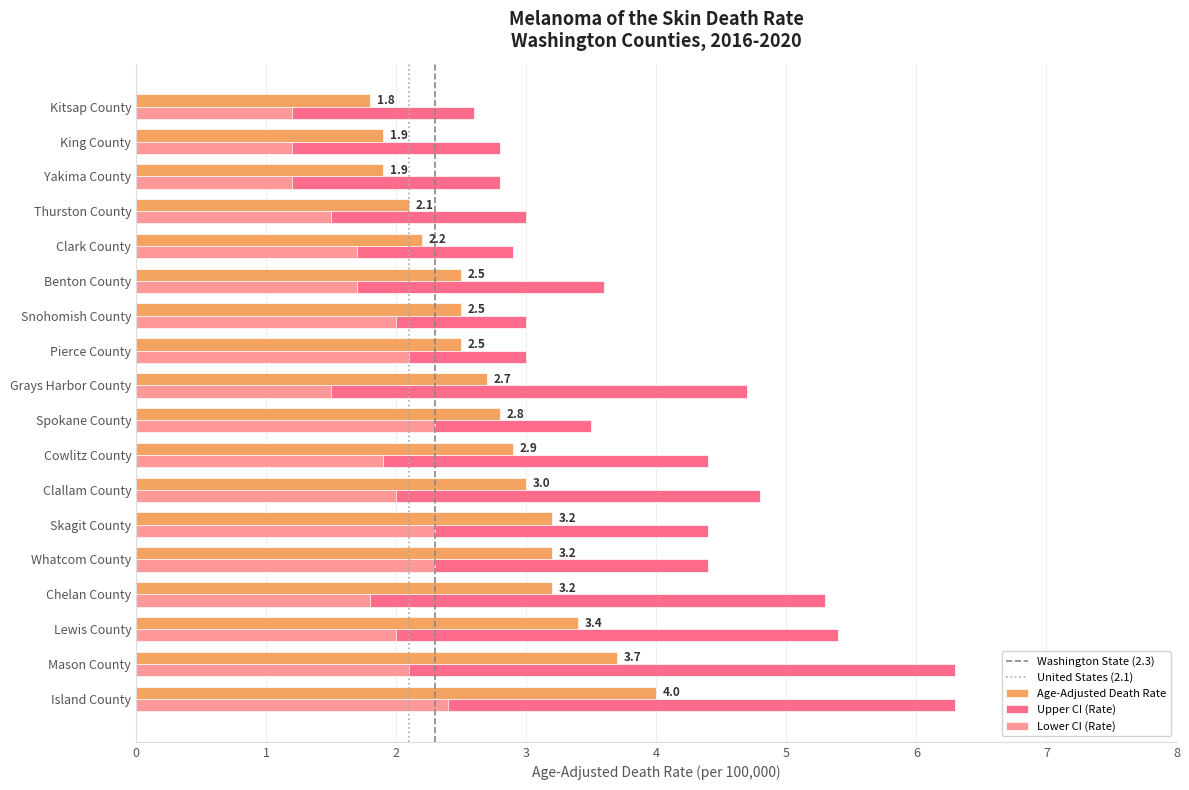

What value does the Age-Adjusted Death Rate series have at Kitsap County?

1.8